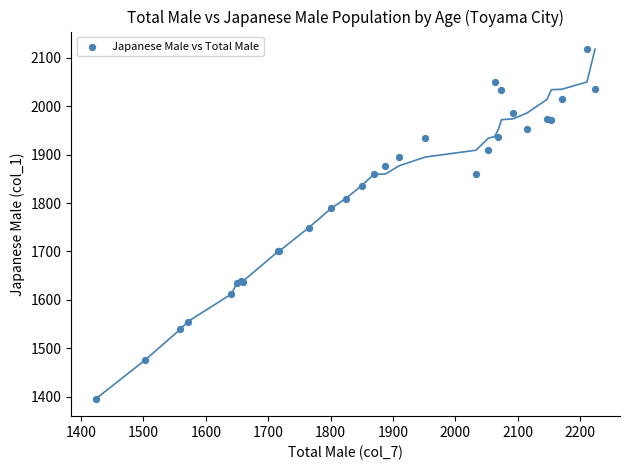

What Y value in the scatter plot is closest to 1757?

1749